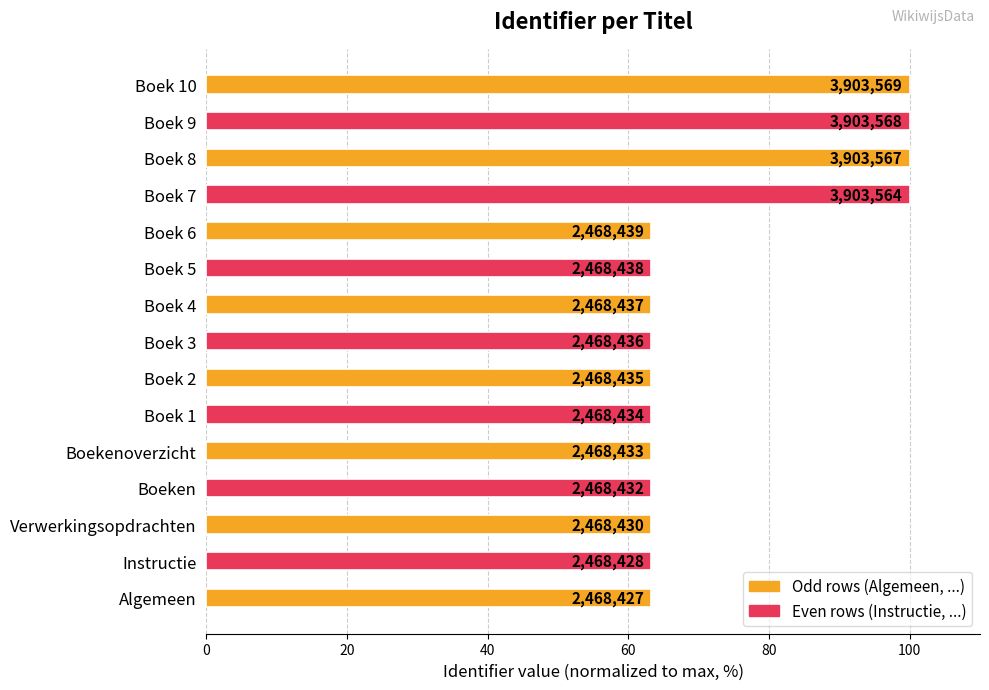

What is the difference between the maximum and minimum values?

36.8